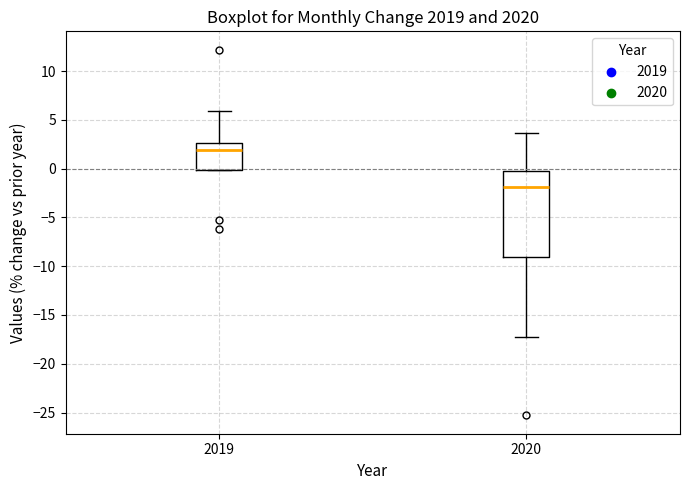

Which box is the tallest, from its lower edge to its upper edge?

2020